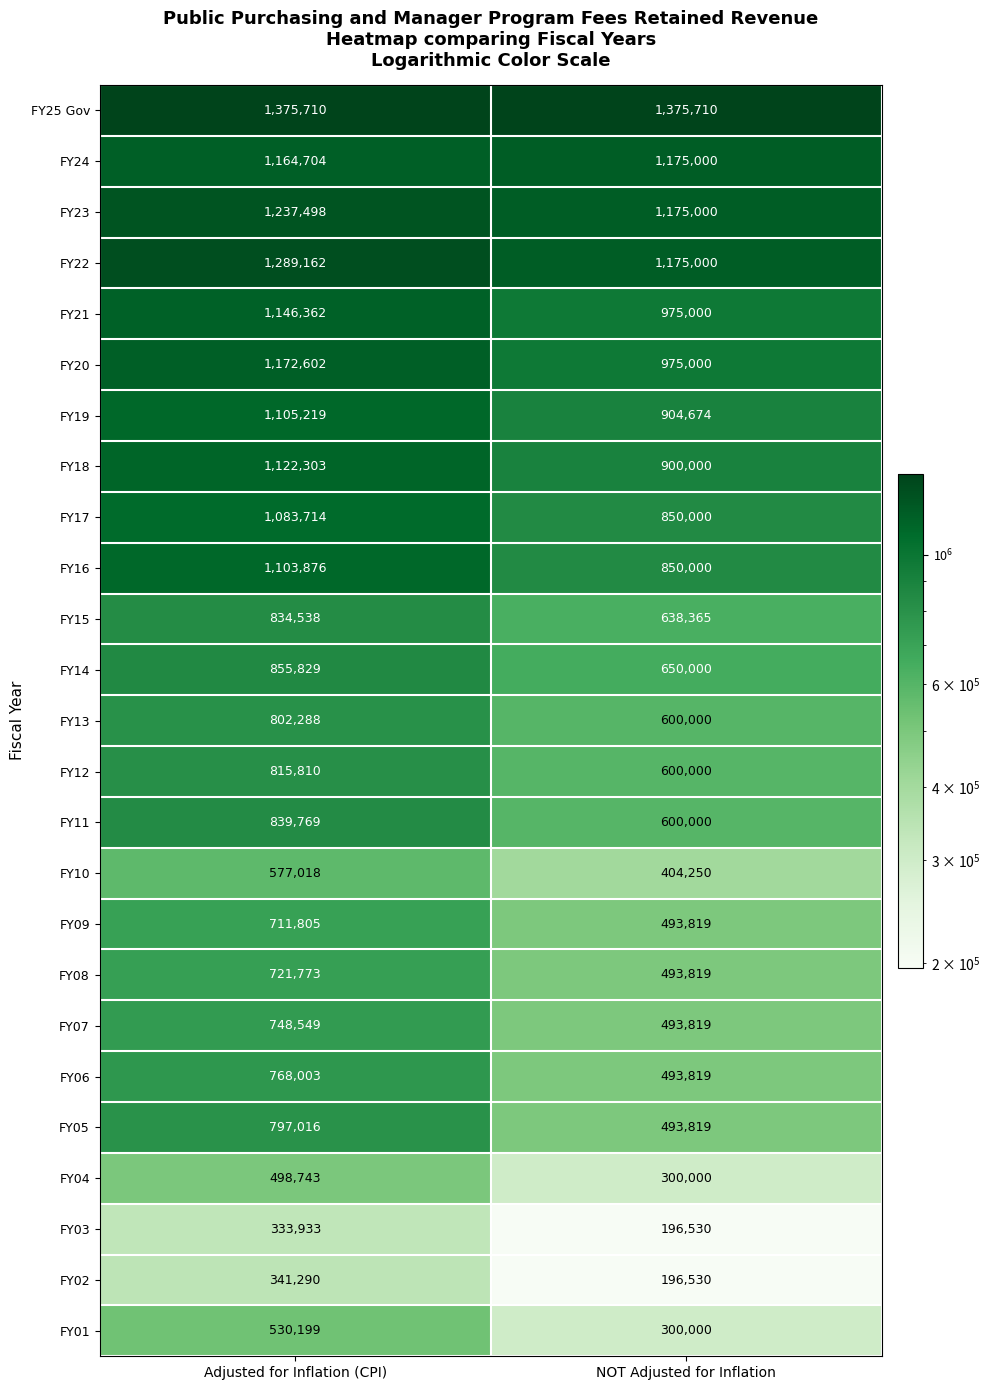

Which series has the largest range (max minus min)?

FY05